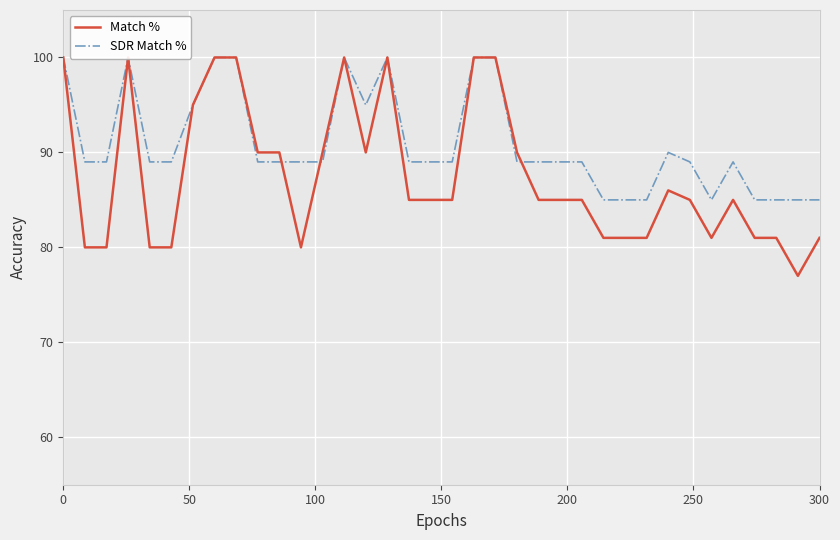

What is the difference between the highest and lowest values at 9?

1